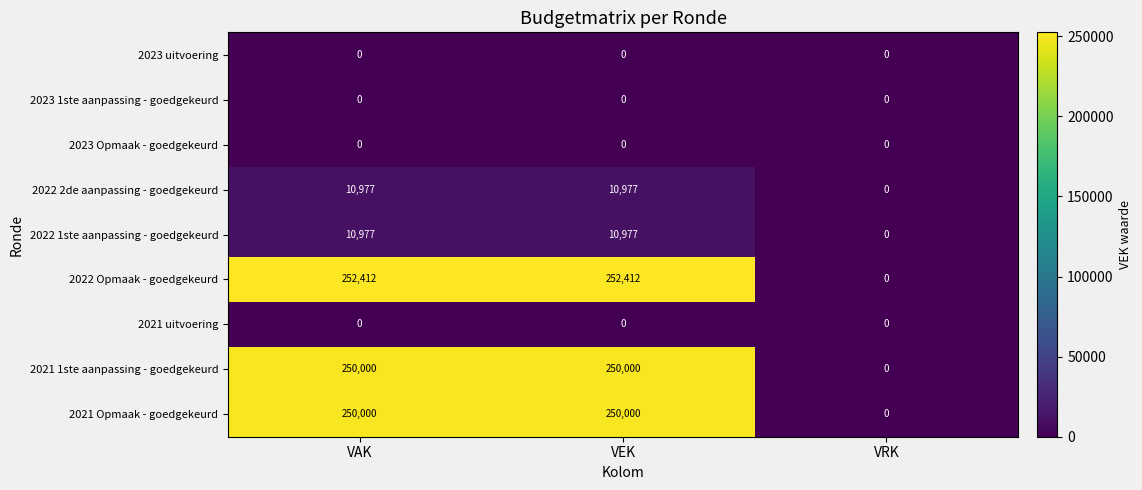

Reading left to right, list all the values displayed in this chart.

2023 uitvoering: VAK=0	VEK=0	VRK=0
2023 1ste aanpassing - goedgekeurd: VAK=0	VEK=0	VRK=0
2023 Opmaak - goedgekeurd: VAK=0	VEK=0	VRK=0
2022 2de aanpassing - goedgekeurd: VAK=10977	VEK=10977	VRK=0
2022 1ste aanpassing - goedgekeurd: VAK=10977	VEK=10977	VRK=0
2022 Opmaak - goedgekeurd: VAK=252412	VEK=252412	VRK=0
2021 uitvoering: VAK=0	VEK=0	VRK=0
2021 1ste aanpassing - goedgekeurd: VAK=250000	VEK=250000	VRK=0
2021 Opmaak - goedgekeurd: VAK=250000	VEK=250000	VRK=0